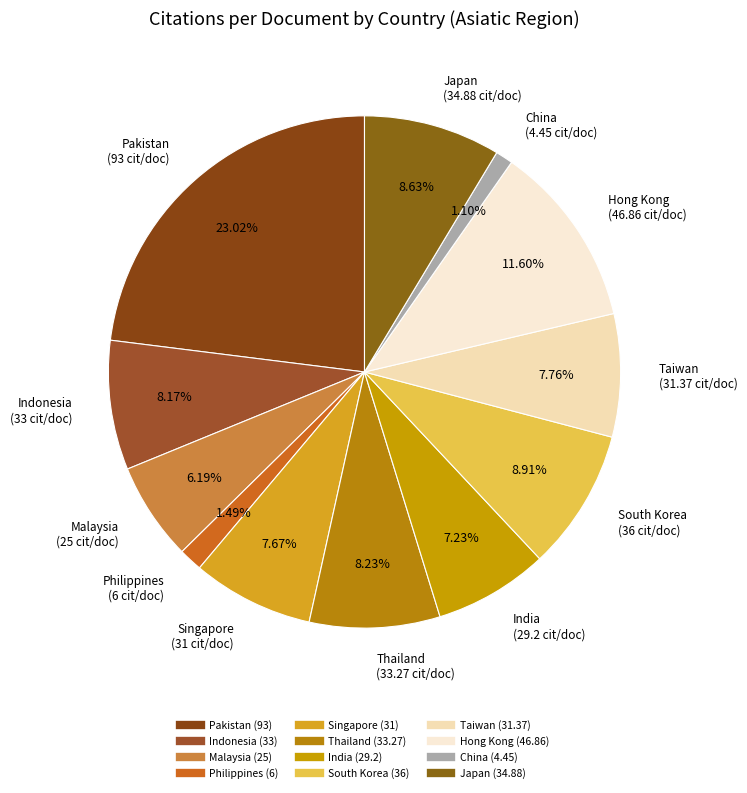

Is it true that Thailand is 8% of the pie?

True